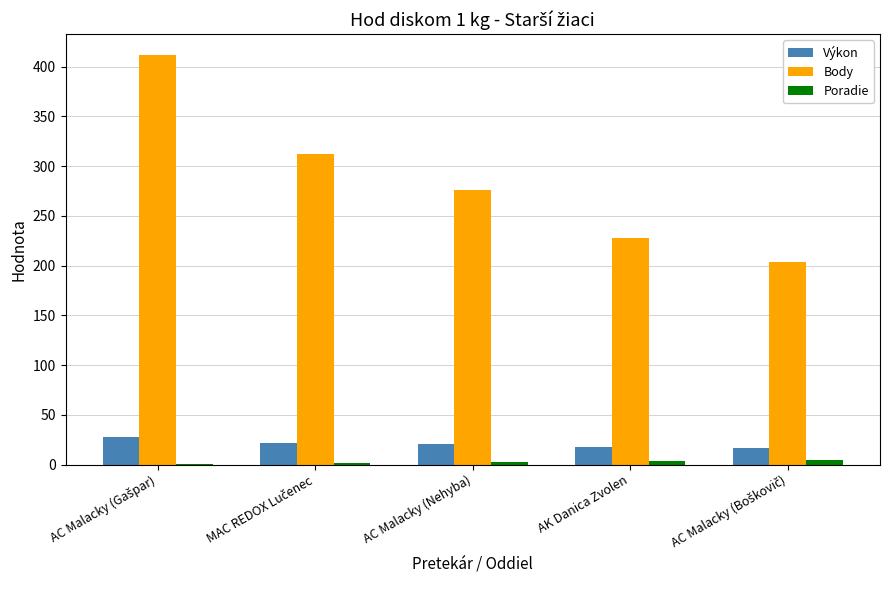

What is the sum of all Výkon values?

103.6